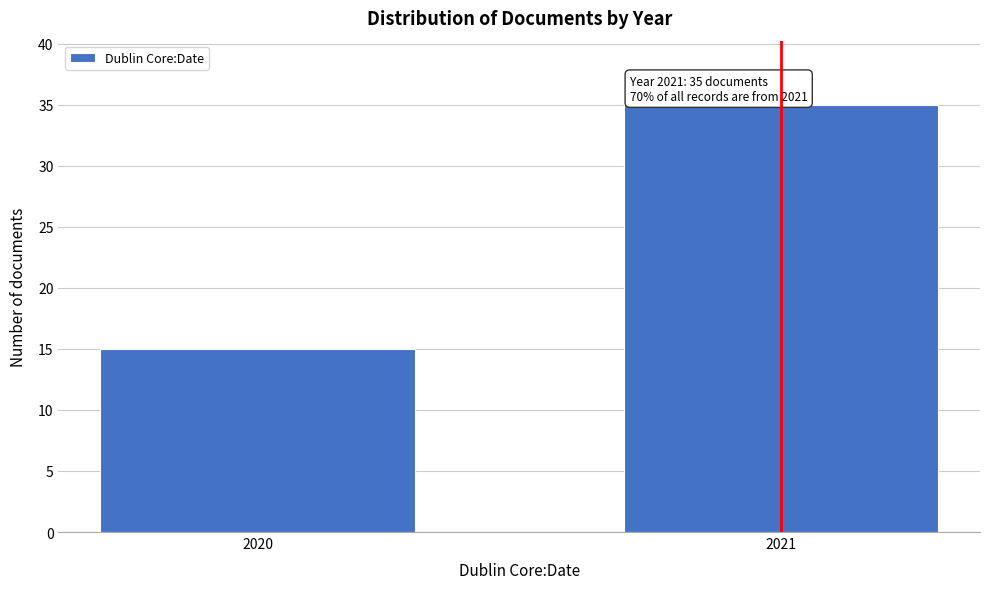

Reading right to left, transcribe all the data shown in this chart.

35	15